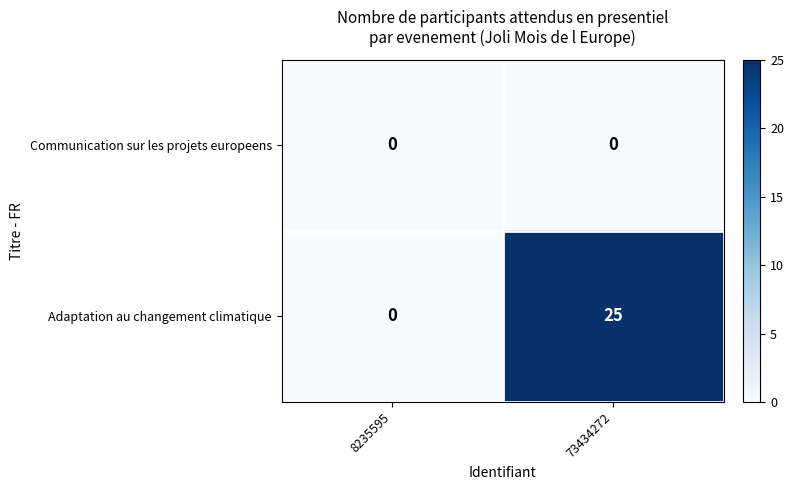

Rank the series by their maximum value, from lowest to highest.

Communication sur les projets europeens, Adaptation au changement climatique